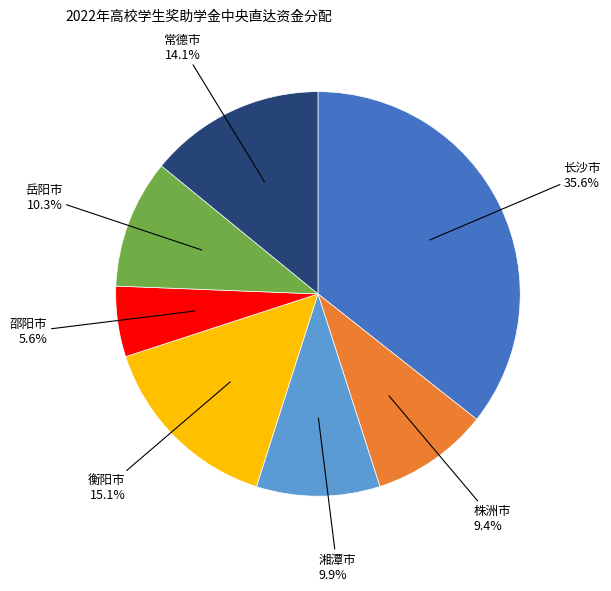

Does any single category account for the majority?

No